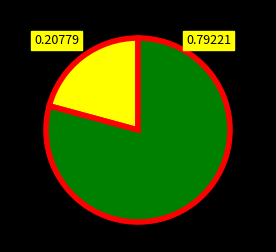

Does any single category account for the majority?

Yes